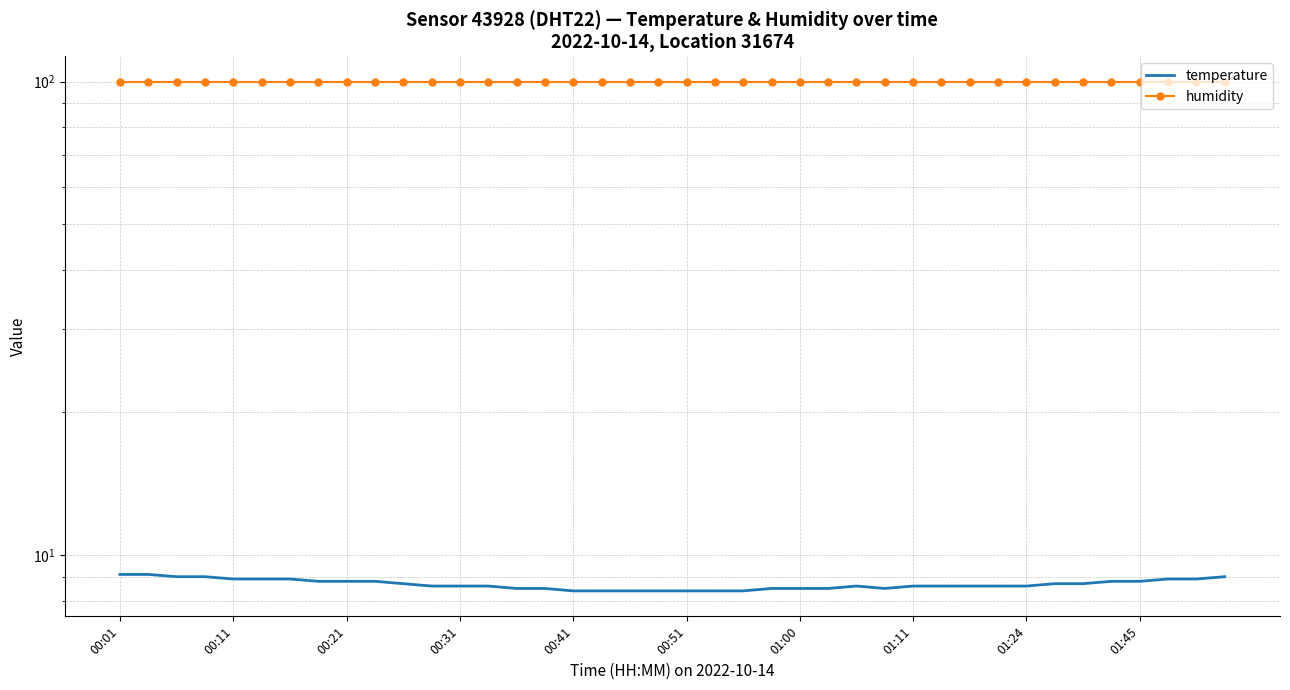

At which category does the chart reach its peak across all series?

00:01